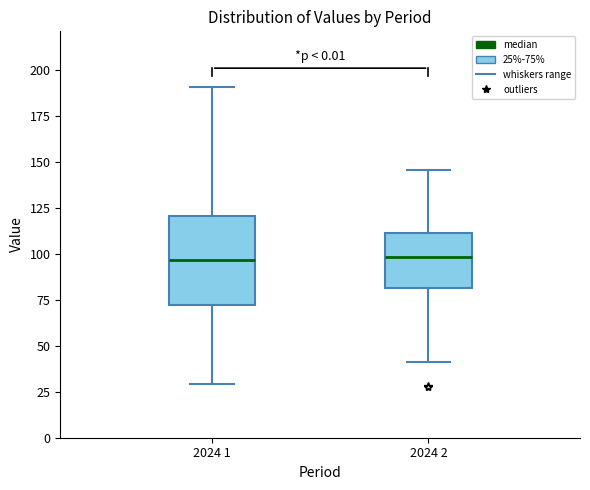

Which box is the tallest, from its lower edge to its upper edge?

2024 1